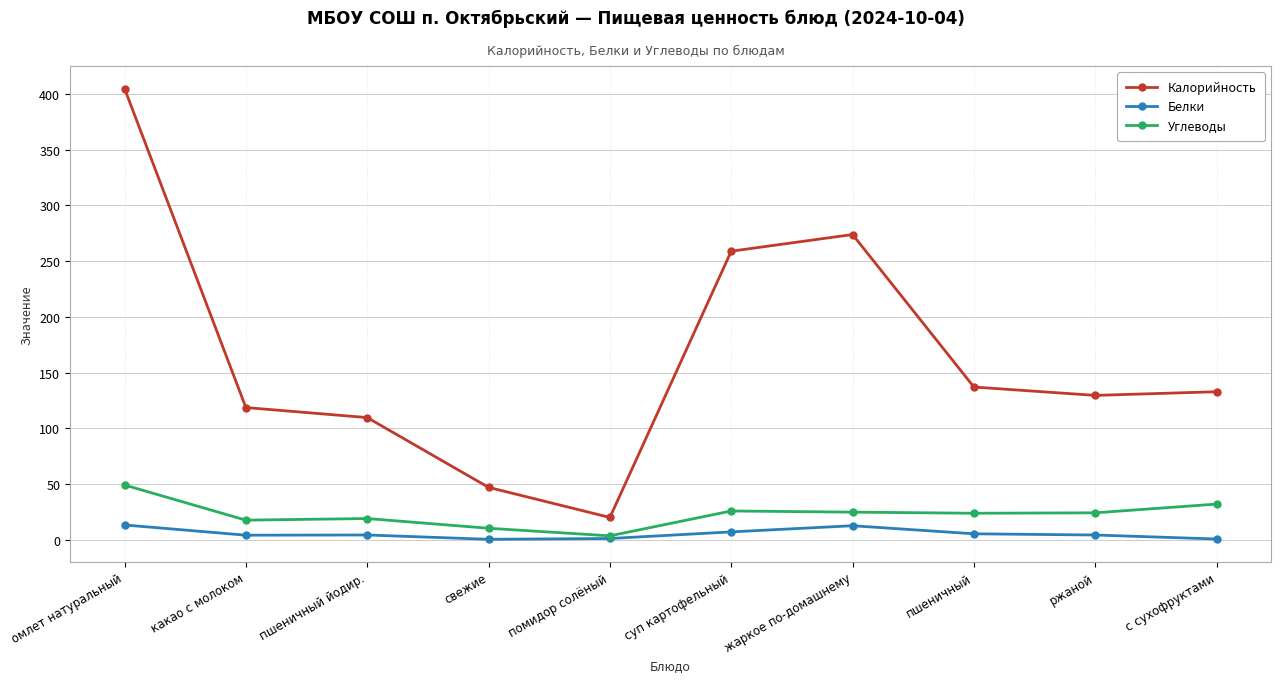

At which label does Калорийность first exceed 132?

омлет натуральный